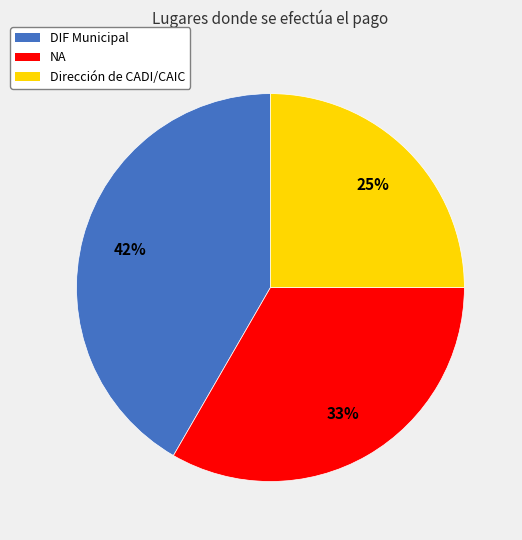

How many slices are in this pie chart?

3